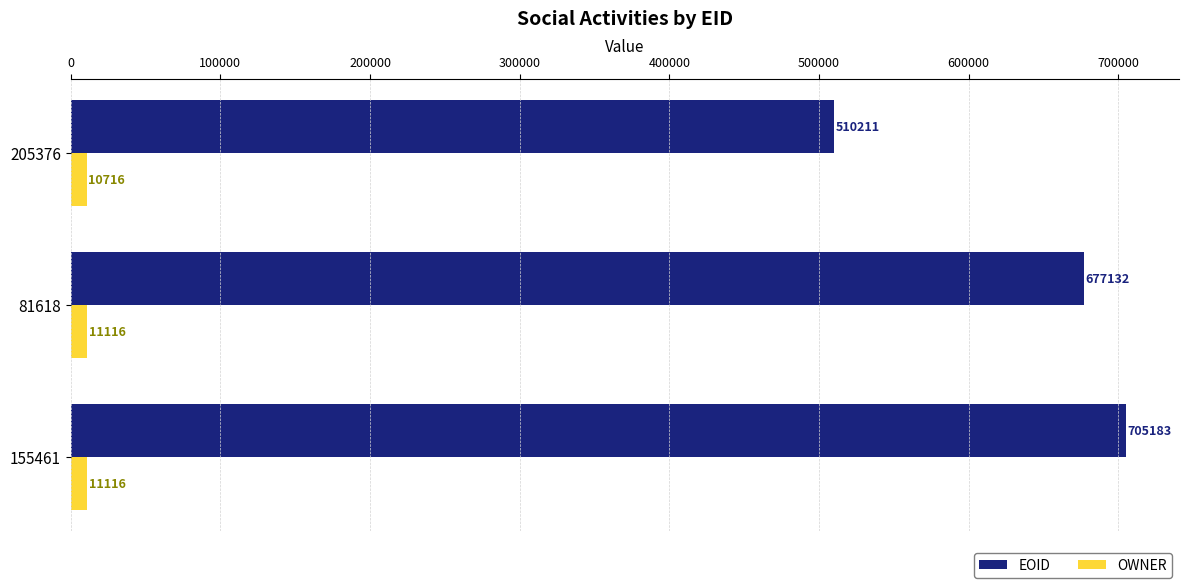

List the series in order of their overall mean, highest first.

EOID, OWNER